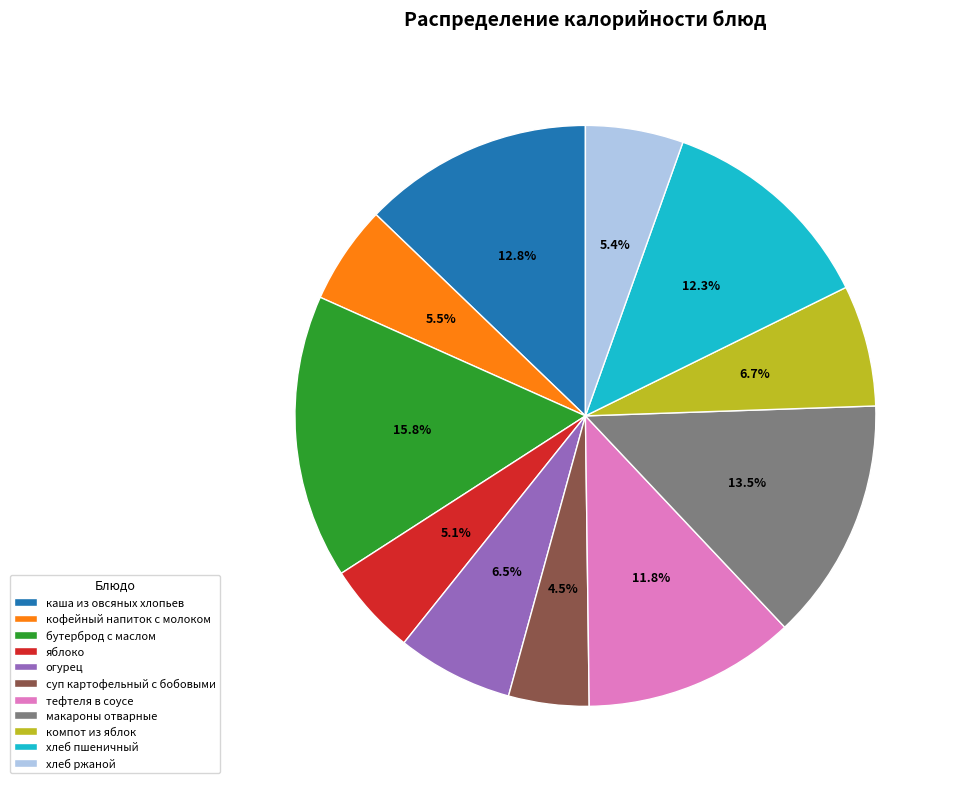

Is it true that каша из овсяных хлопьев is 5% of the pie?

False